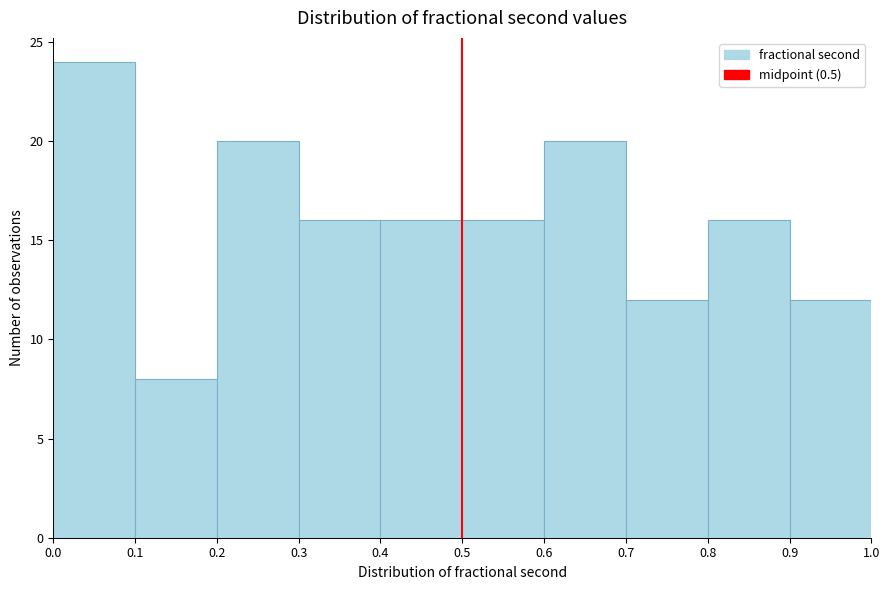

How tall is the bar that spans 0.8 to 0.9 on the x-axis? The values are not printed on the chart, so give them approximately, as read against the axis.

16